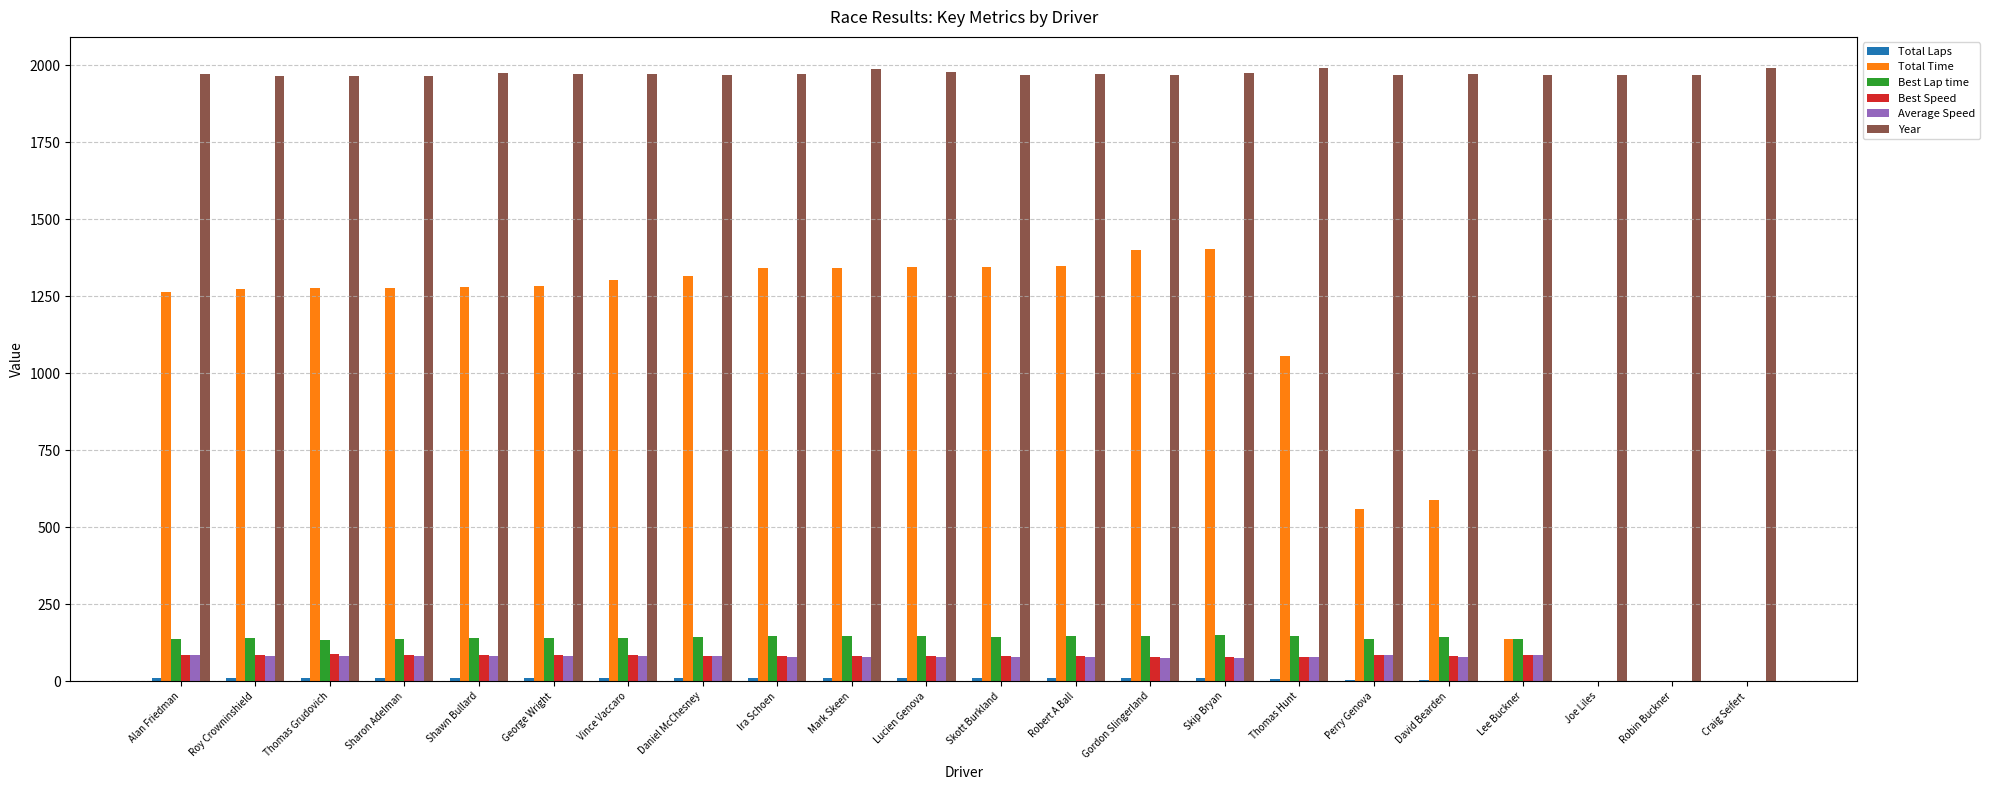

What is the average value of the Average Speed series?

69.7